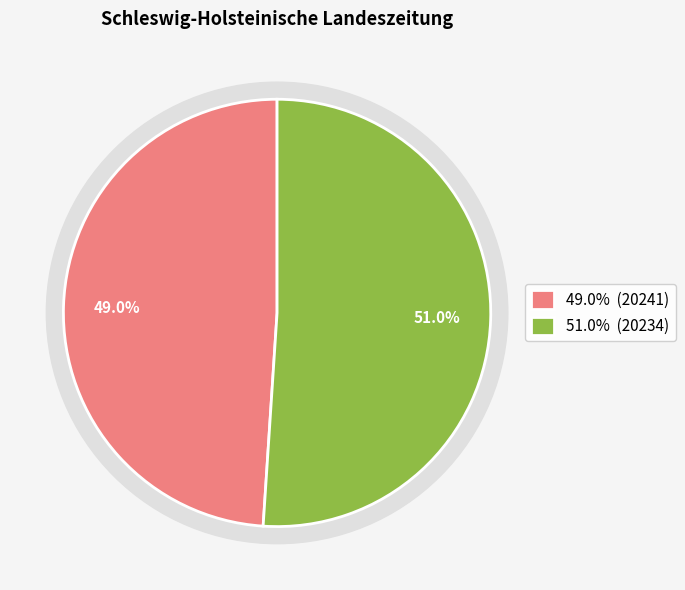

To the nearest percent, what percentage of the pie is 20241?

49%